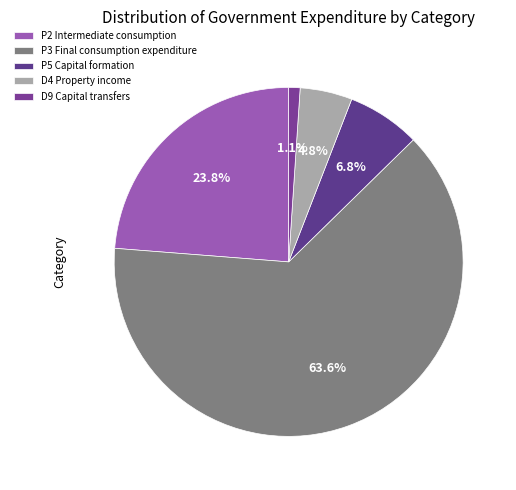

Which has a higher value, P3 Final consumption expenditure or D4 Property income?

P3 Final consumption expenditure